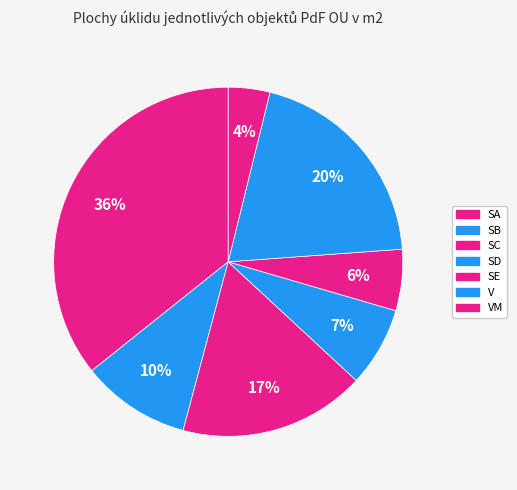

The SA slice represents 25% of the pie. True or false?

False